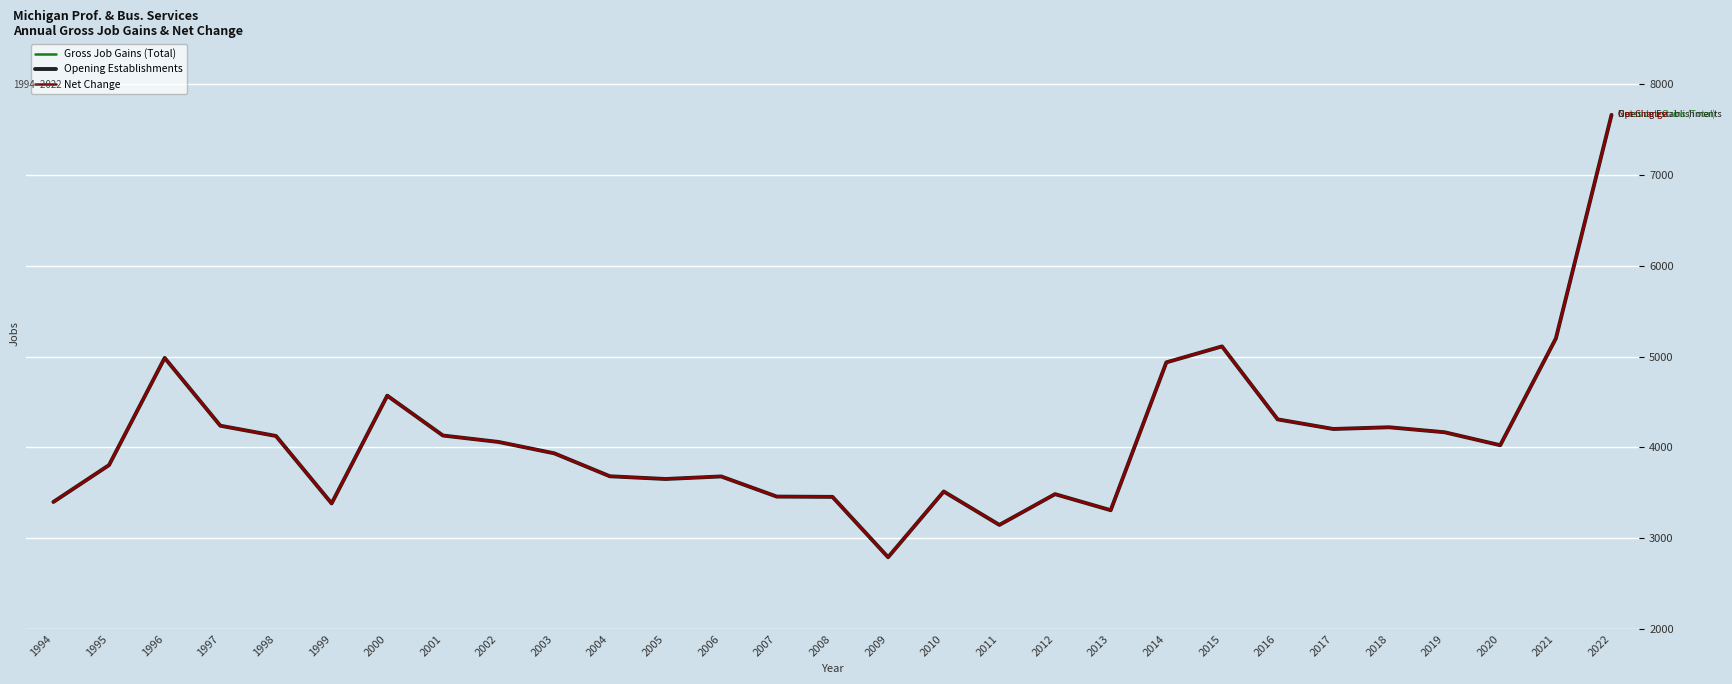

Is this an area chart (filled region under the line)?

No